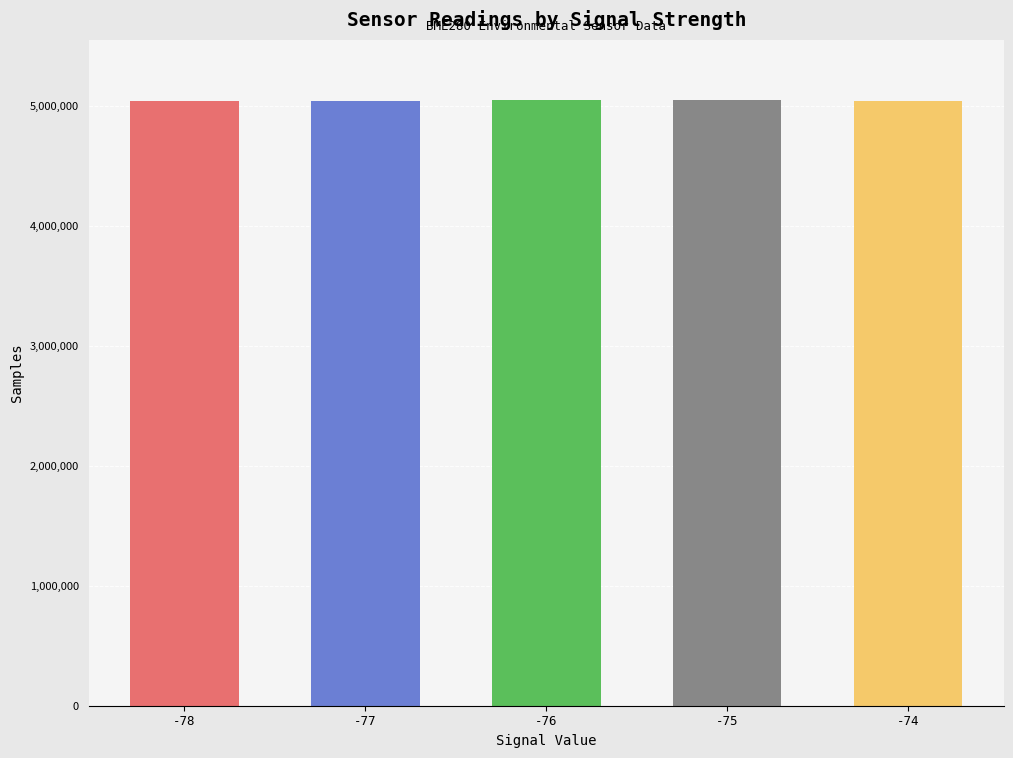

True or false: the data shows 1779689.2 at -74.

False